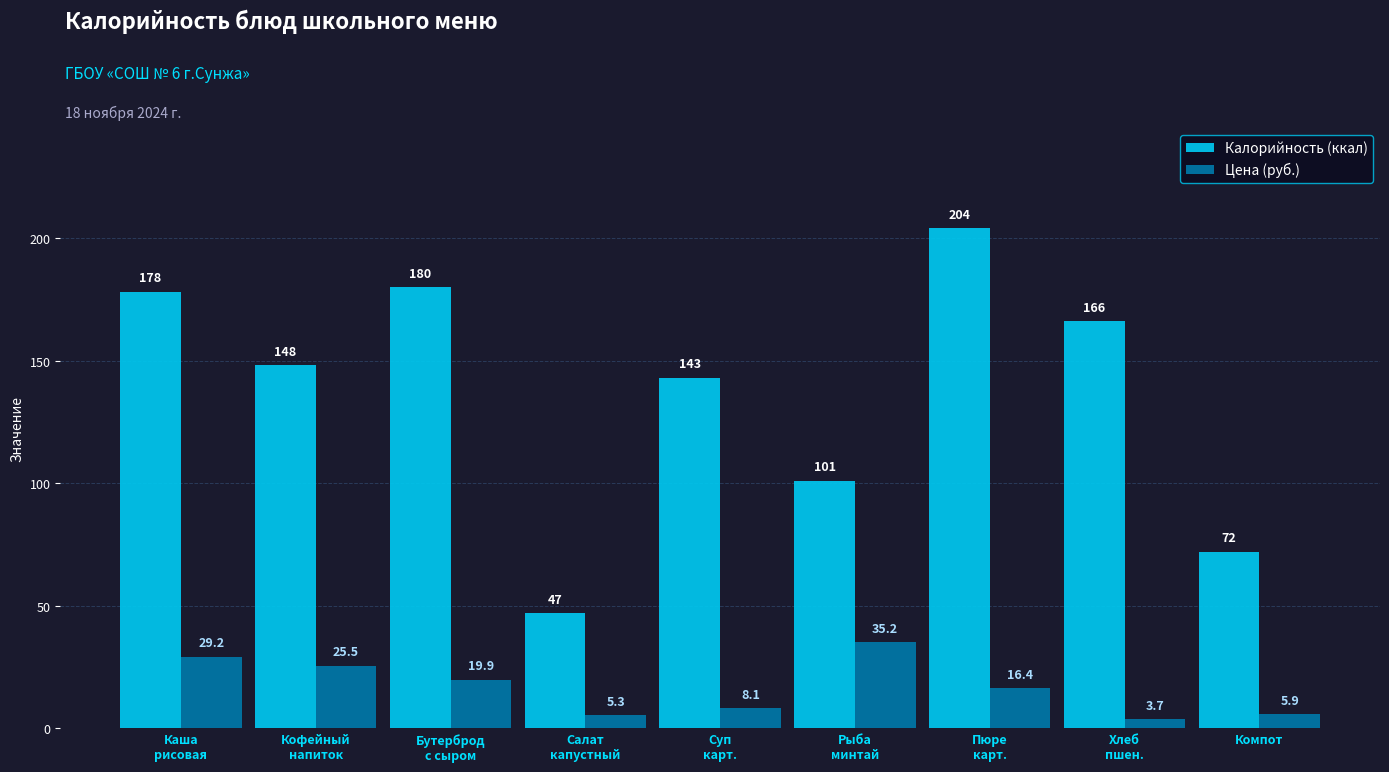

Which series has the largest range (max minus min)?

Калорийность (ккал)